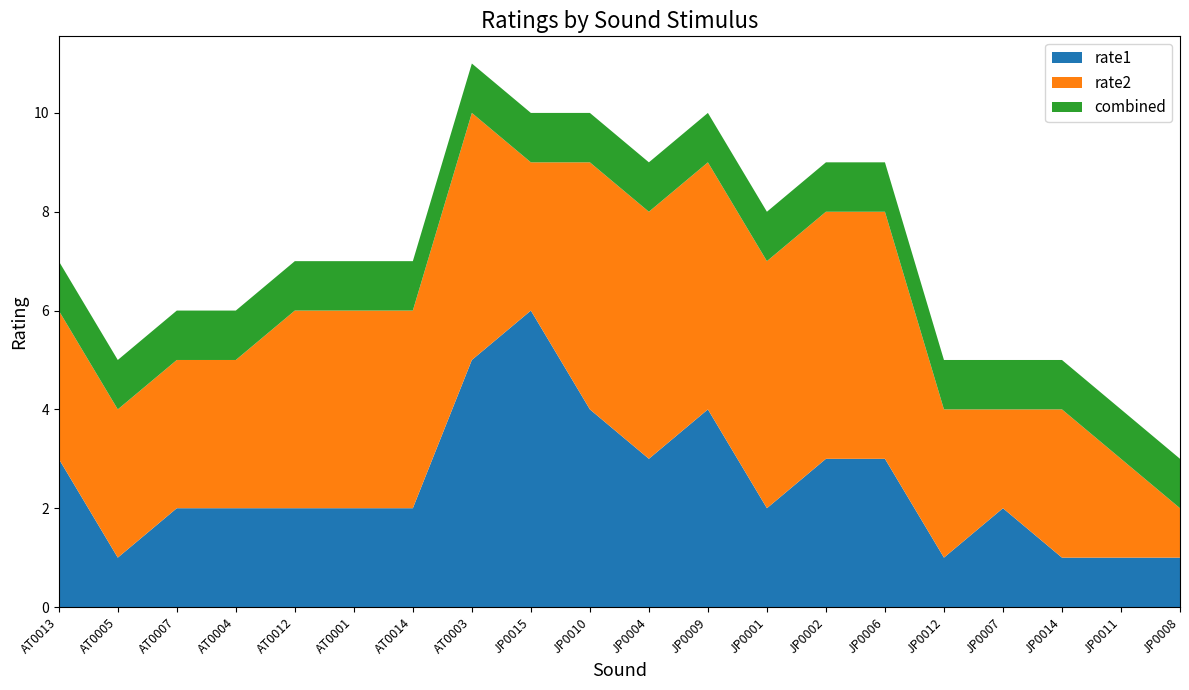

Reading left to right, extract all data points from this chart.

rate1: 3	1	2	2	2	2	2	5	6	4	3	4	2	3	3	1	2	1	1	1
rate2: 3	3	3	3	4	4	4	5	3	5	5	5	5	5	5	3	2	3	2	1
combined: 1	1	1	1	1	1	1	1	1	1	1	1	1	1	1	1	1	1	1	1